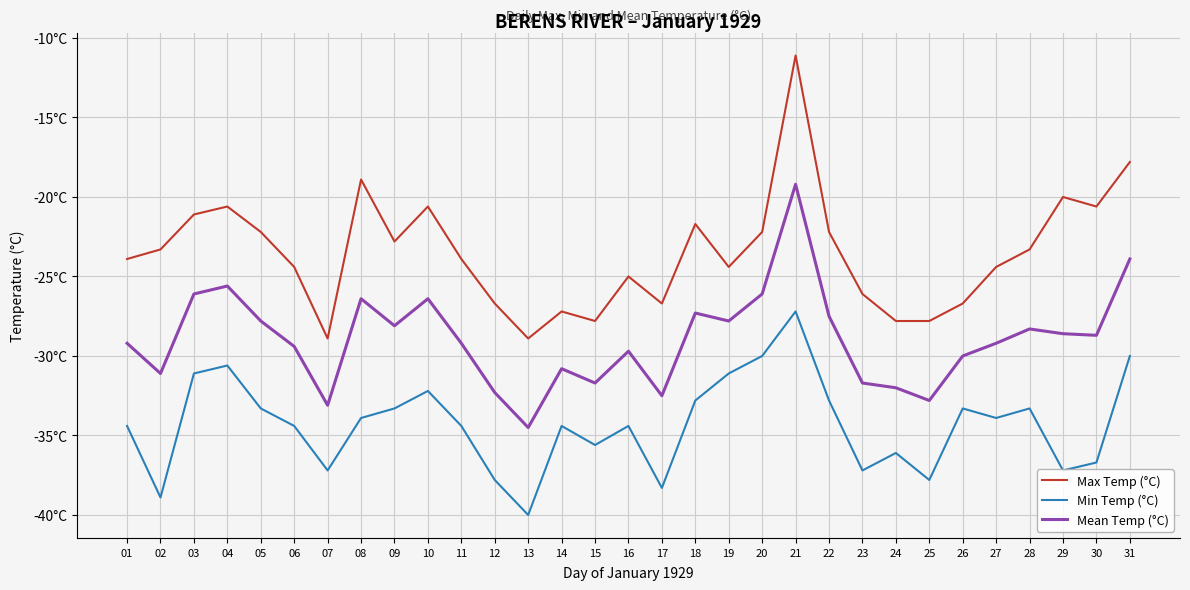

Rank the series by their average value, from highest to lowest.

Max Temp (°C), Mean Temp (°C), Min Temp (°C)